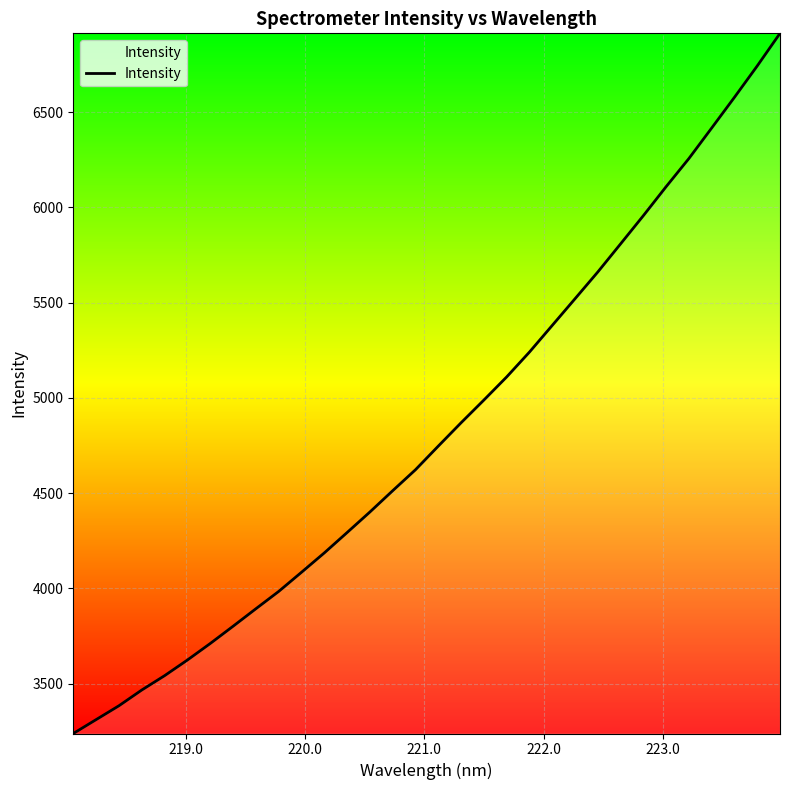

What is the minimum value shown in the chart?

3238.6